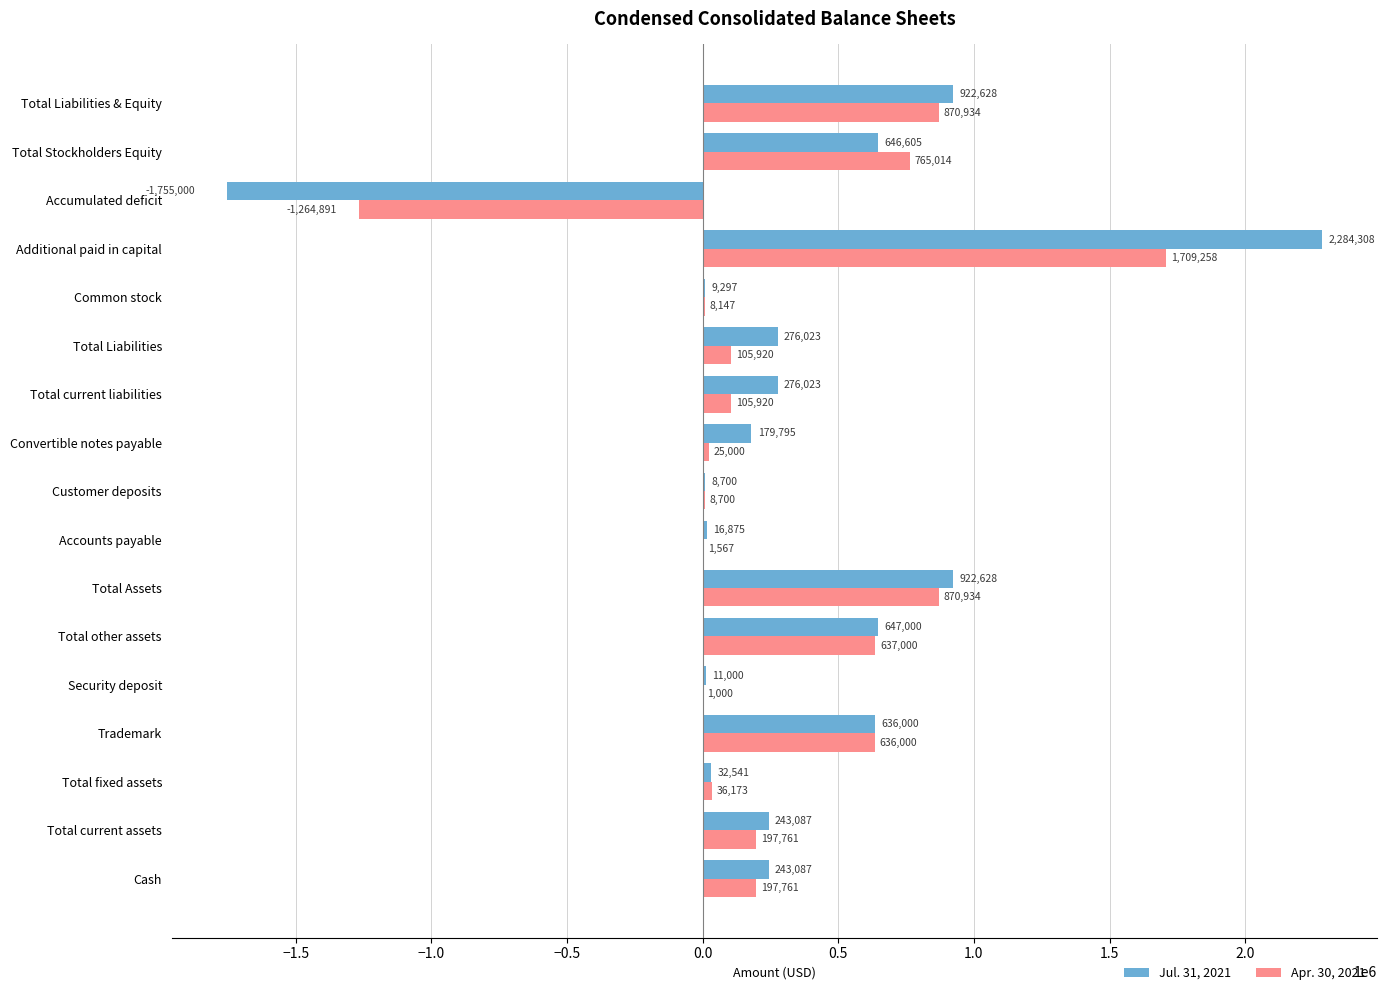

Which series has the largest total across all categories?

Jul. 31, 2021